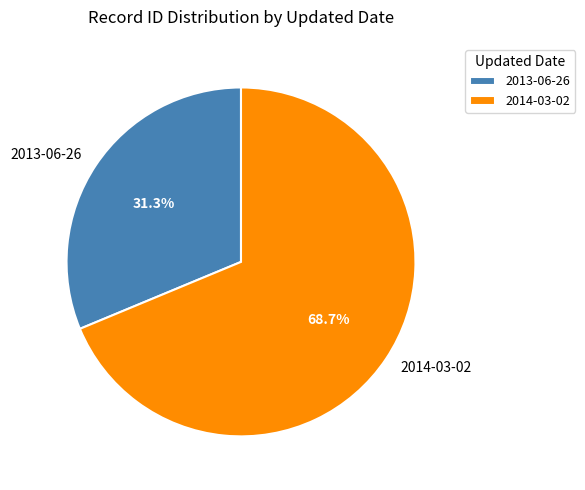

Which category has the biggest portion of the pie?

2014-03-02